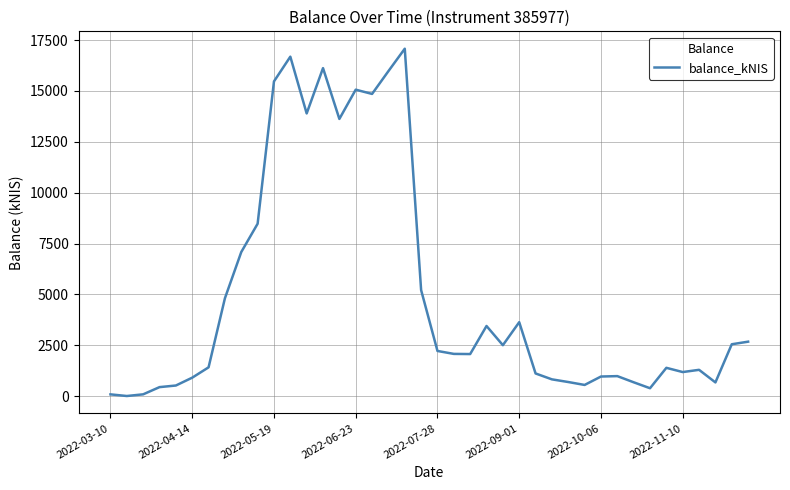

How many lines are shown in the chart?

1